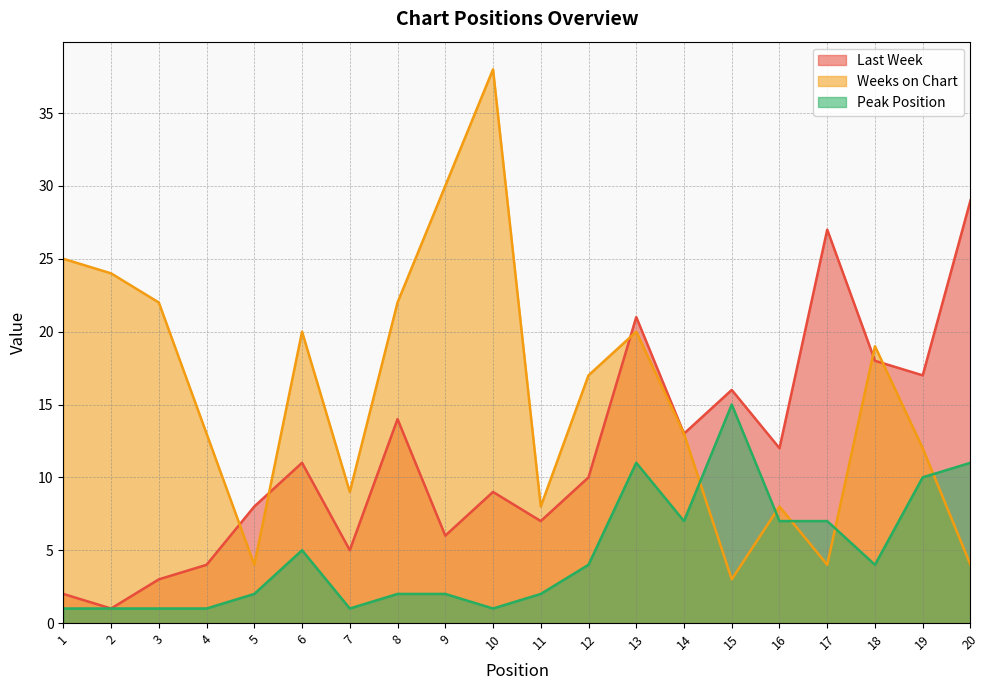

Is the value of Peak Position at 15 greater than the value of Weeks on Chart at 19?

Yes